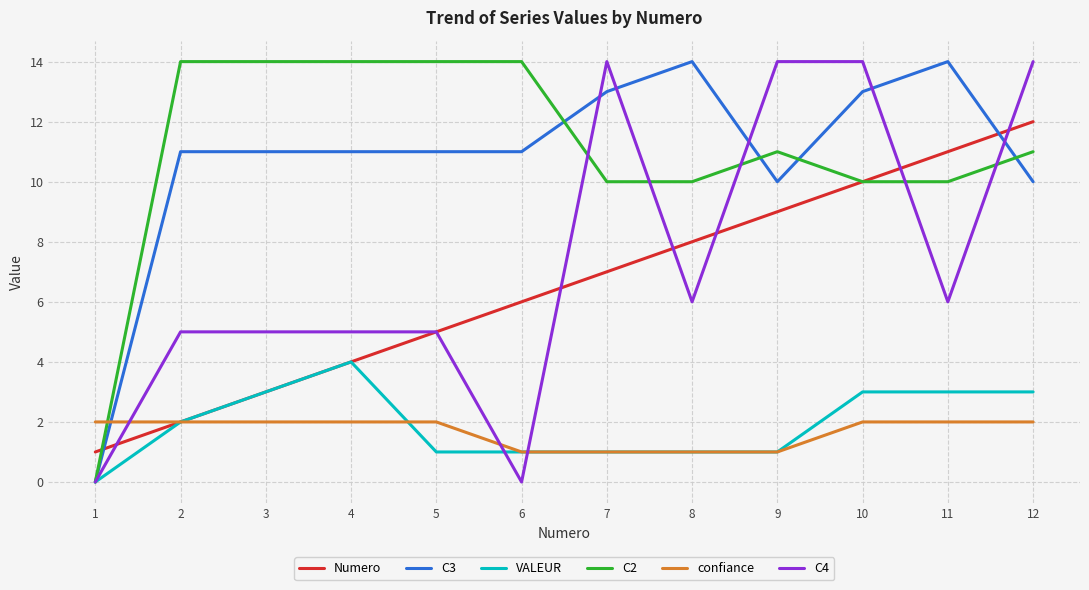

What is the approximate value of VALEUR at 4?

4